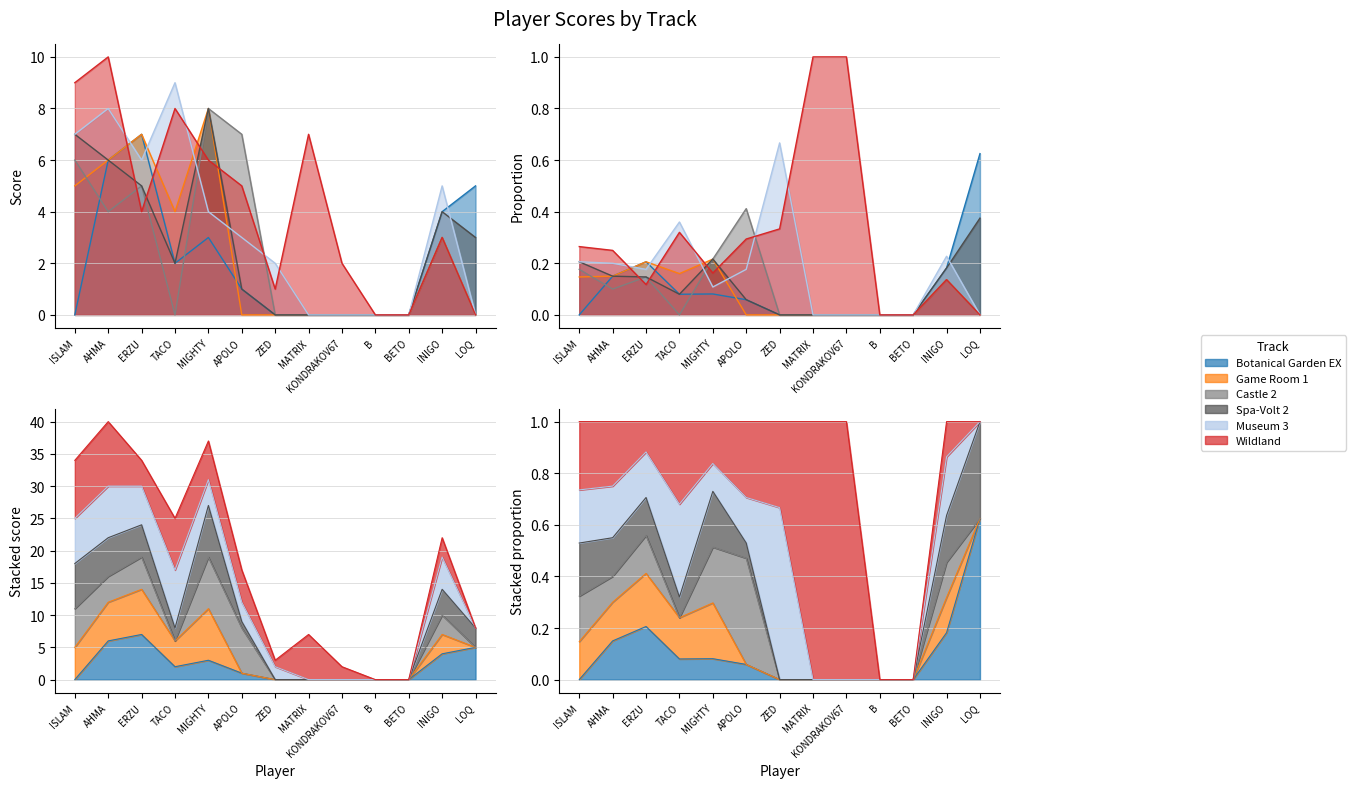

After their last crossing, which series has the higher values: Game Room 1 or Botanical Garden EX?

Botanical Garden EX